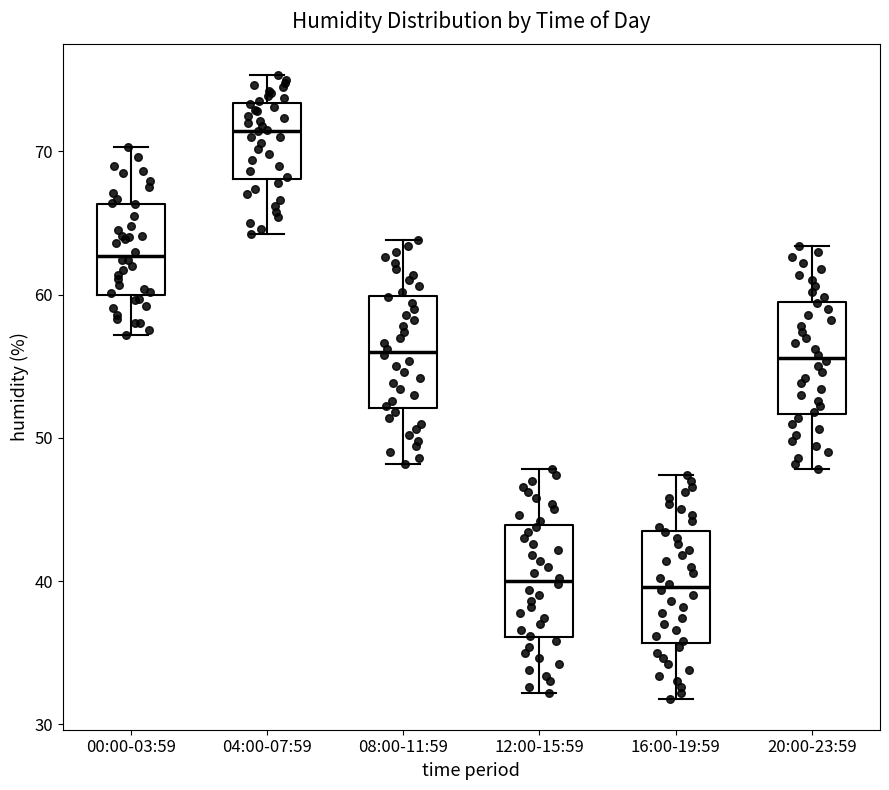

Reading left to right, transcribe this box plot: for each box, give where its median line is, the range the box spans, and where its two whiskers end, as read against the y-axis. The values are not printed on the chart, so give them approximately, as read against the axis.

00:00-03:59: median 63, box 60 to 66, whiskers 57 to 70
04:00-07:59: median 71, box 68 to 73, whiskers 64 to 75
08:00-11:59: median 56, box 52 to 60, whiskers 48 to 64
12:00-15:59: median 40, box 36 to 44, whiskers 32 to 48
16:00-19:59: median 40, box 36 to 44, whiskers 32 to 47
20:00-23:59: median 56, box 52 to 60, whiskers 48 to 63